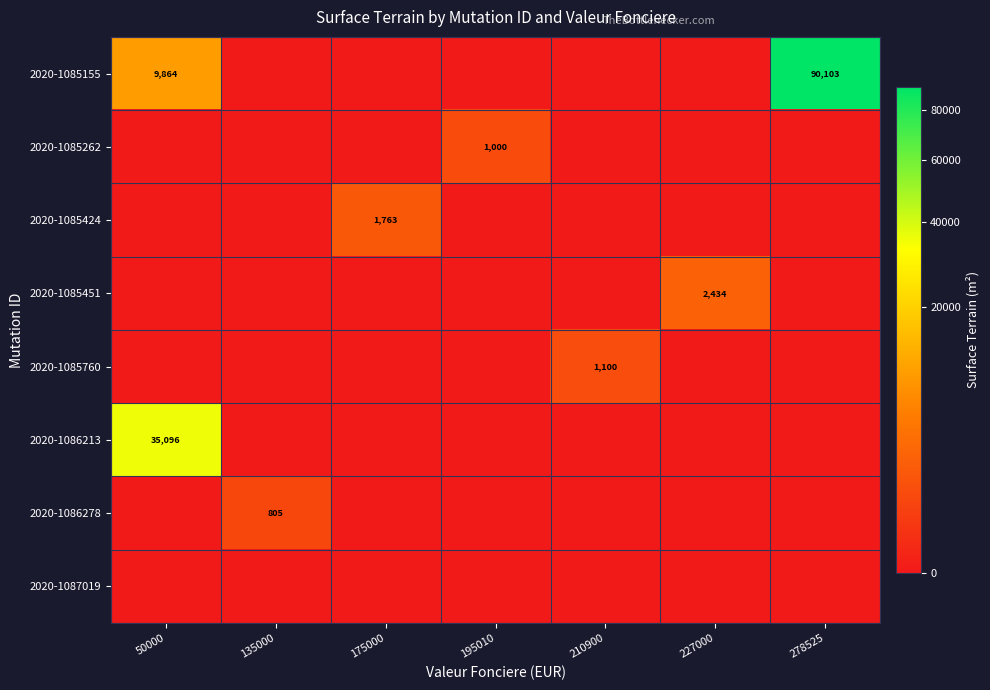

The value of 2020-1085155 at 278525 is 90103. True or false?

True